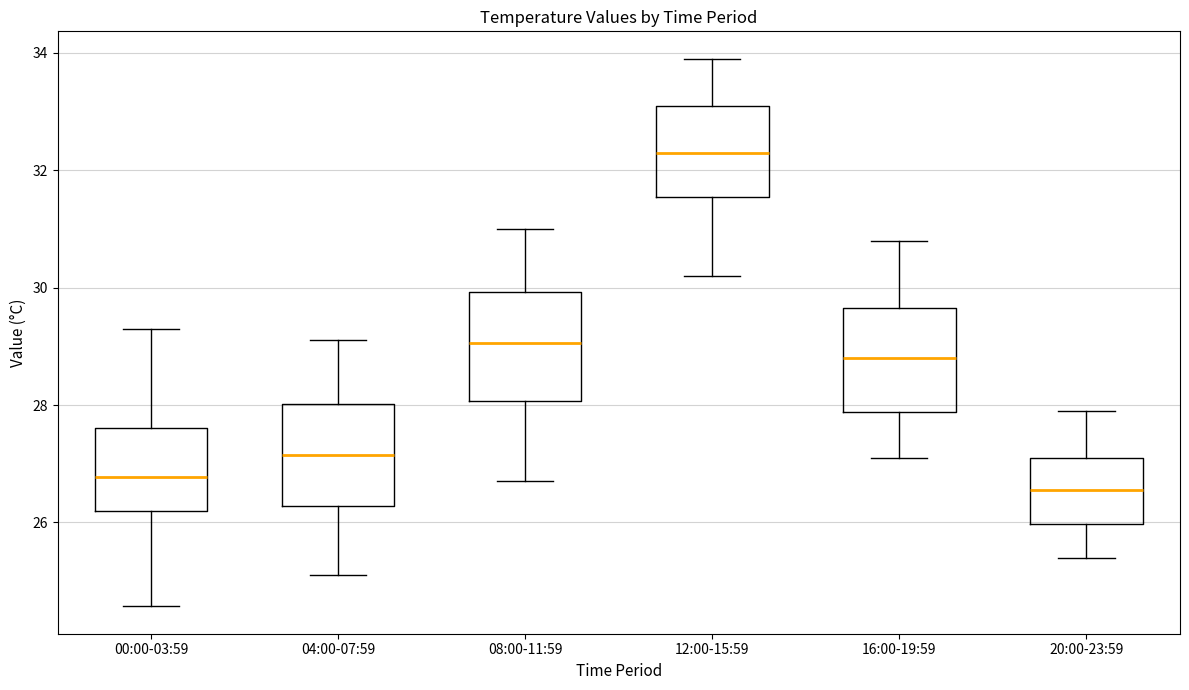

Reading left to right, transcribe this box plot: for each box, give where its median line is, the range the box spans, and where its two whiskers end, as read against the y-axis. The values are not printed on the chart, so give them approximately, as read against the axis.

00:00-03:59: median 26.8, box 26.2 to 27.6, whiskers 24.6 to 29.4
04:00-07:59: median 27.2, box 26.2 to 28.0, whiskers 25.2 to 29.2
08:00-11:59: median 29.0, box 28.0 to 30.0, whiskers 26.8 to 31.0
12:00-15:59: median 32.4, box 31.6 to 33.2, whiskers 30.2 to 34.0
16:00-19:59: median 28.8, box 27.8 to 29.6, whiskers 27.2 to 30.8
20:00-23:59: median 26.6, box 26.0 to 27.2, whiskers 25.4 to 28.0